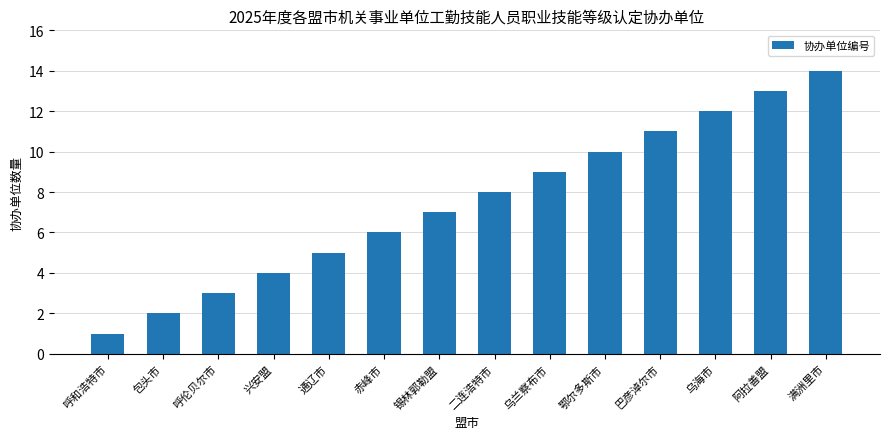

What is the maximum value shown in the chart?

14